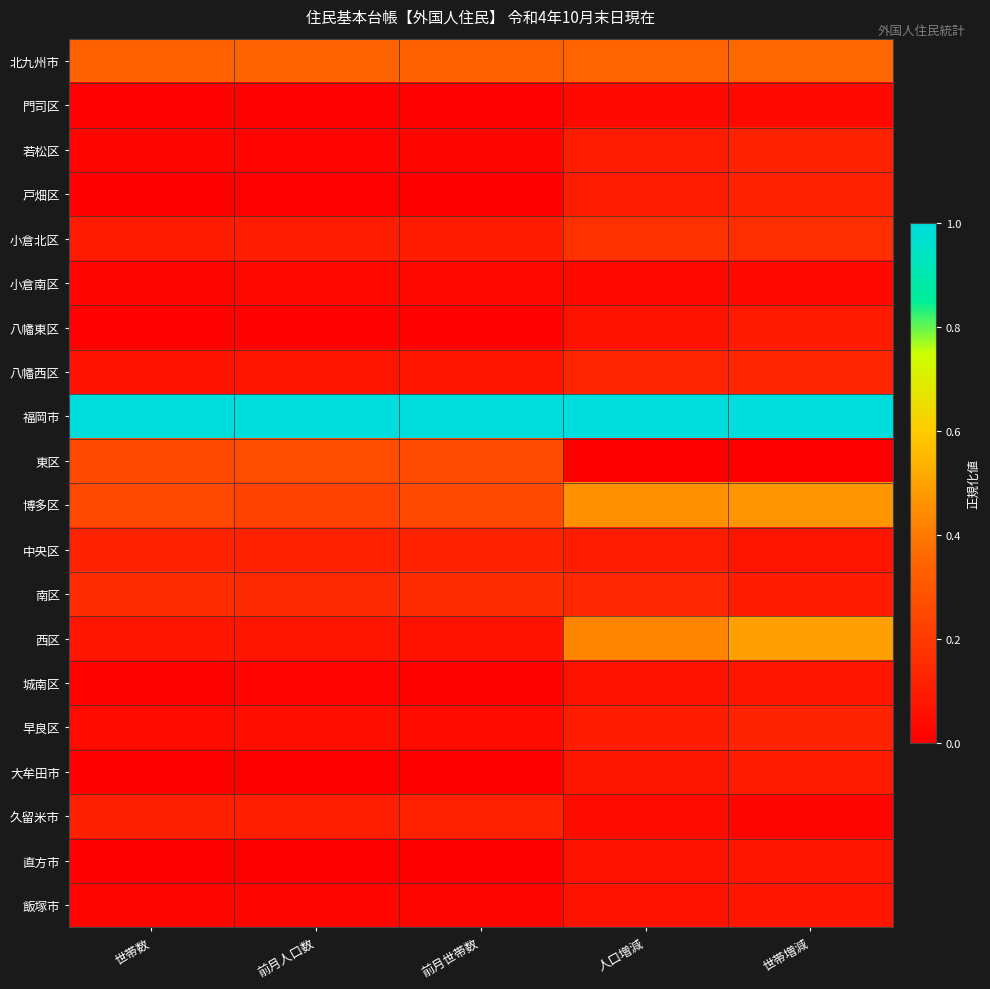

Reading left to right, what are all the values shown in this chart?

北九州市: 世帯数=0.3	前月人口数=0.3	前月世帯数=0.3	人口増減=0.3	世帯増減=0.4
門司区: 世帯数=0.0	前月人口数=0.0	前月世帯数=0.0	人口増減=0.0	世帯増減=0.0
若松区: 世帯数=0.0	前月人口数=0.0	前月世帯数=0.0	人口増減=0.1	世帯増減=0.1
戸畑区: 世帯数=0.0	前月人口数=0.0	前月世帯数=0.0	人口増減=0.1	世帯増減=0.1
小倉北区: 世帯数=0.1	前月人口数=0.1	前月世帯数=0.1	人口増減=0.2	世帯増減=0.2
小倉南区: 世帯数=0.0	前月人口数=0.0	前月世帯数=0.0	人口増減=0.0	世帯増減=0.0
八幡東区: 世帯数=0.0	前月人口数=0.0	前月世帯数=0.0	人口増減=0.1	世帯増減=0.1
八幡西区: 世帯数=0.1	前月人口数=0.1	前月世帯数=0.1	人口増減=0.1	世帯増減=0.1
福岡市: 世帯数=1.0	前月人口数=1.0	前月世帯数=1.0	人口増減=1.0	世帯増減=1.0
東区: 世帯数=0.2	前月人口数=0.3	前月世帯数=0.3	人口増減=0.0	世帯増減=0.0
博多区: 世帯数=0.3	前月人口数=0.2	前月世帯数=0.2	人口増減=0.5	世帯増減=0.5
中央区: 世帯数=0.1	前月人口数=0.1	前月世帯数=0.1	人口増減=0.1	世帯増減=0.1
南区: 世帯数=0.2	前月人口数=0.1	前月世帯数=0.2	人口増減=0.1	世帯増減=0.1
西区: 世帯数=0.1	前月人口数=0.1	前月世帯数=0.1	人口増減=0.4	世帯増減=0.5
城南区: 世帯数=0.0	前月人口数=0.0	前月世帯数=0.0	人口増減=0.1	世帯増減=0.1
早良区: 世帯数=0.0	前月人口数=0.1	前月世帯数=0.0	人口増減=0.1	世帯増減=0.1
大牟田市: 世帯数=0.0	前月人口数=0.0	前月世帯数=0.0	人口増減=0.1	世帯増減=0.1
久留米市: 世帯数=0.1	前月人口数=0.1	前月世帯数=0.1	人口増減=0.0	世帯増減=0.0
直方市: 世帯数=0.0	前月人口数=0.0	前月世帯数=0.0	人口増減=0.1	世帯増減=0.1
飯塚市: 世帯数=0.0	前月人口数=0.0	前月世帯数=0.0	人口増減=0.1	世帯増減=0.1